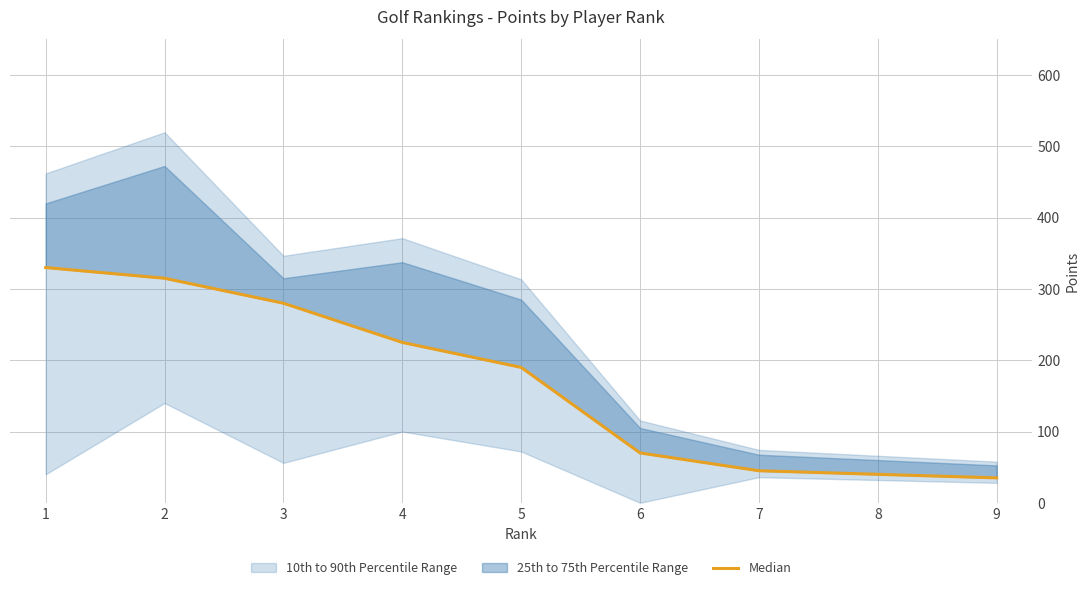

Is this an area chart (filled region under the line)?

No